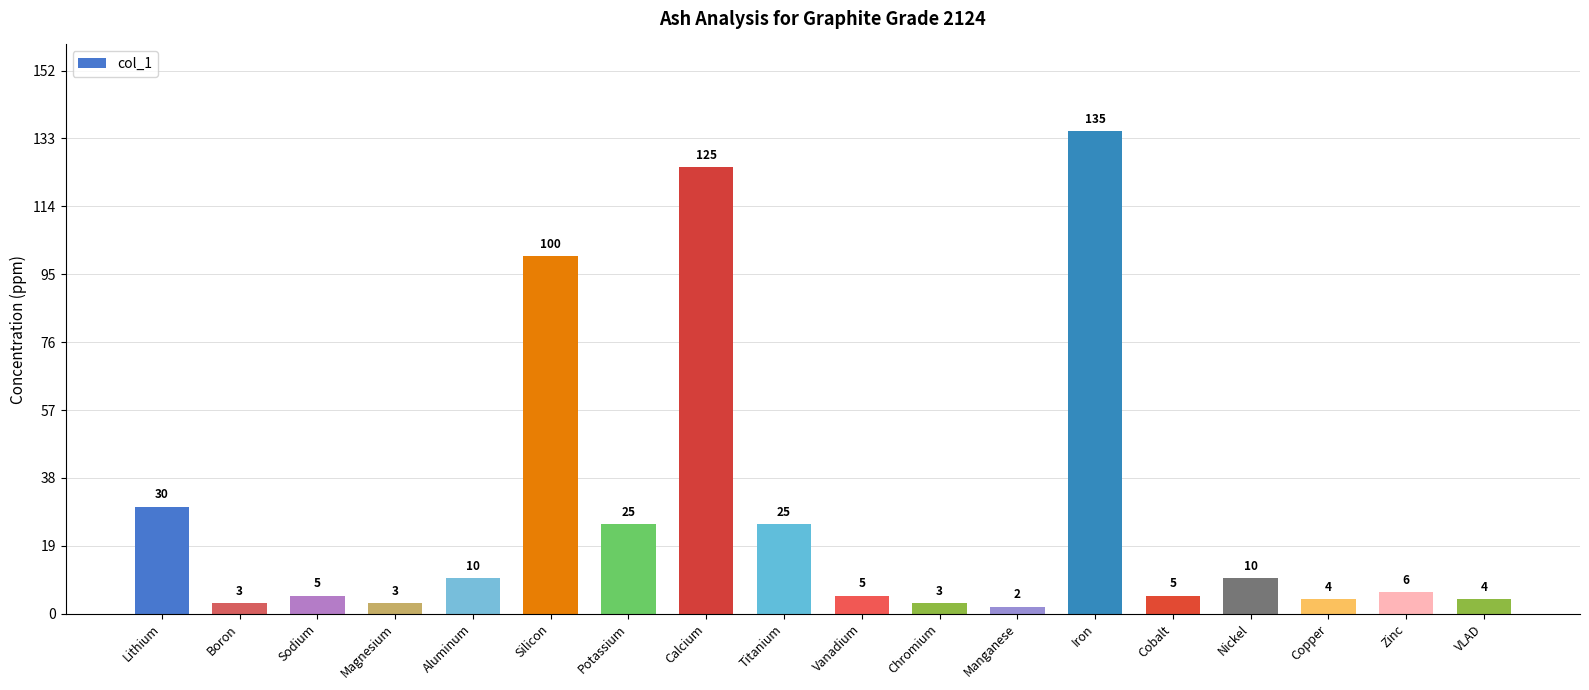

What is the value of the 10th bar from the left?

5